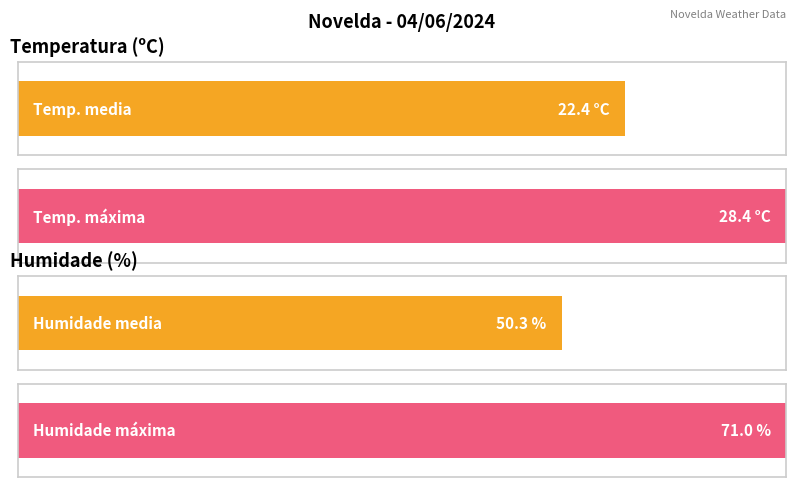

The Humidade (%) series shows 26.8 at 03:00. True or false?

False